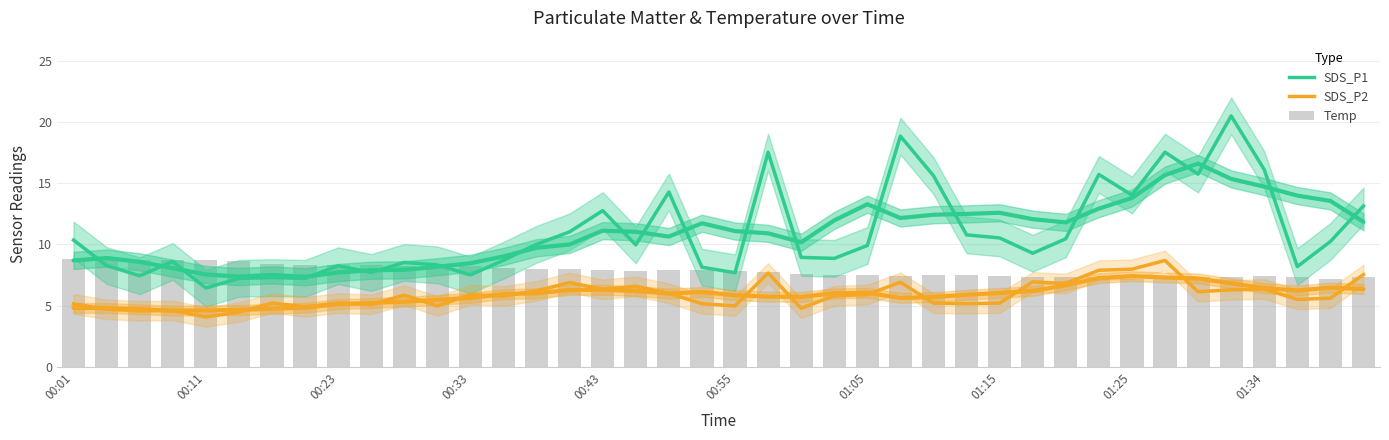

Which series changed the most between 01:34 and 25?

SDS_P1